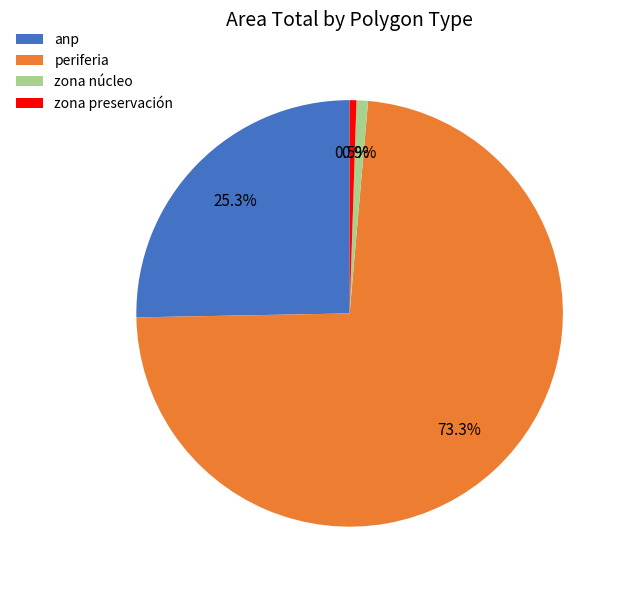

To the nearest percent, what is the average slice percentage?

25%